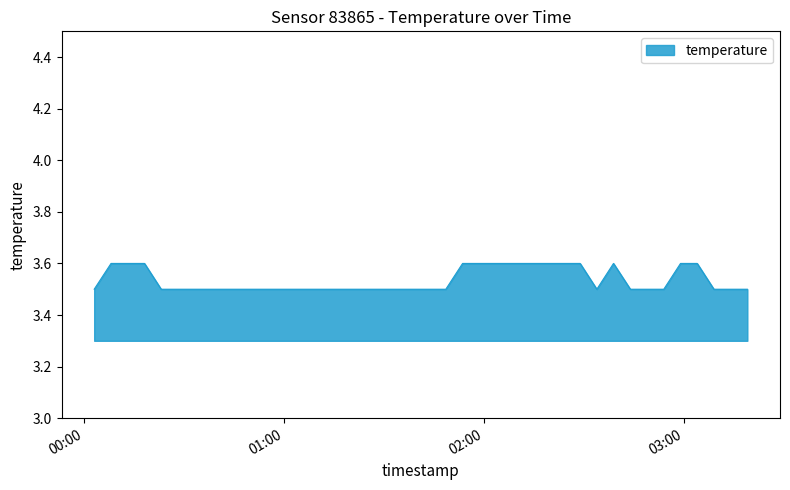

What is the maximum value shown in the chart?

3.6